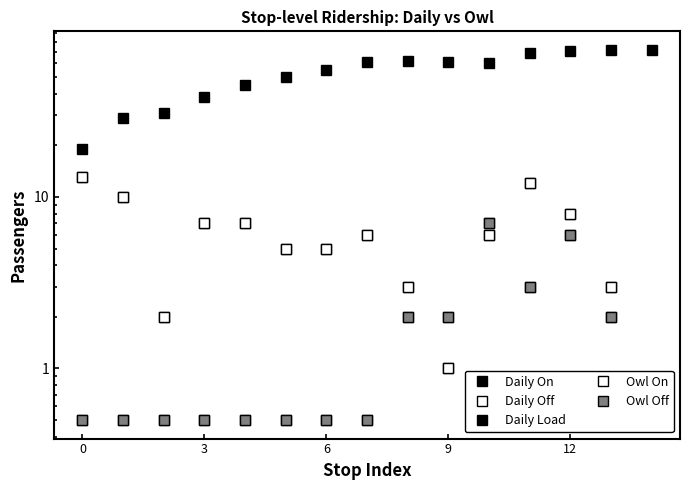

What value does the Daily Load series have at 14?

72.0